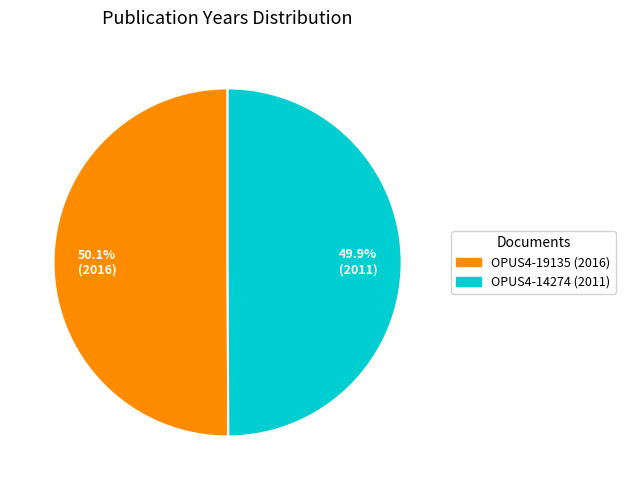

How many slices are in this pie chart?

2